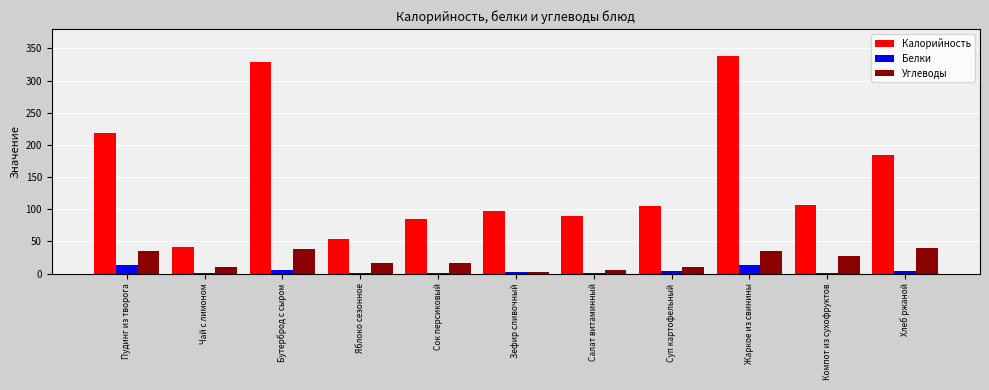

What is the greatest value displayed?

337.7